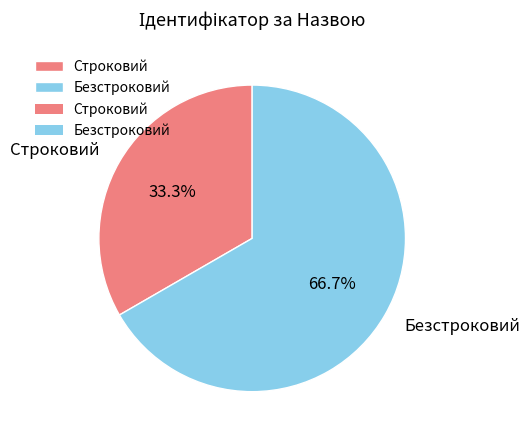

Is it true that Строковий is 21% of the pie?

False